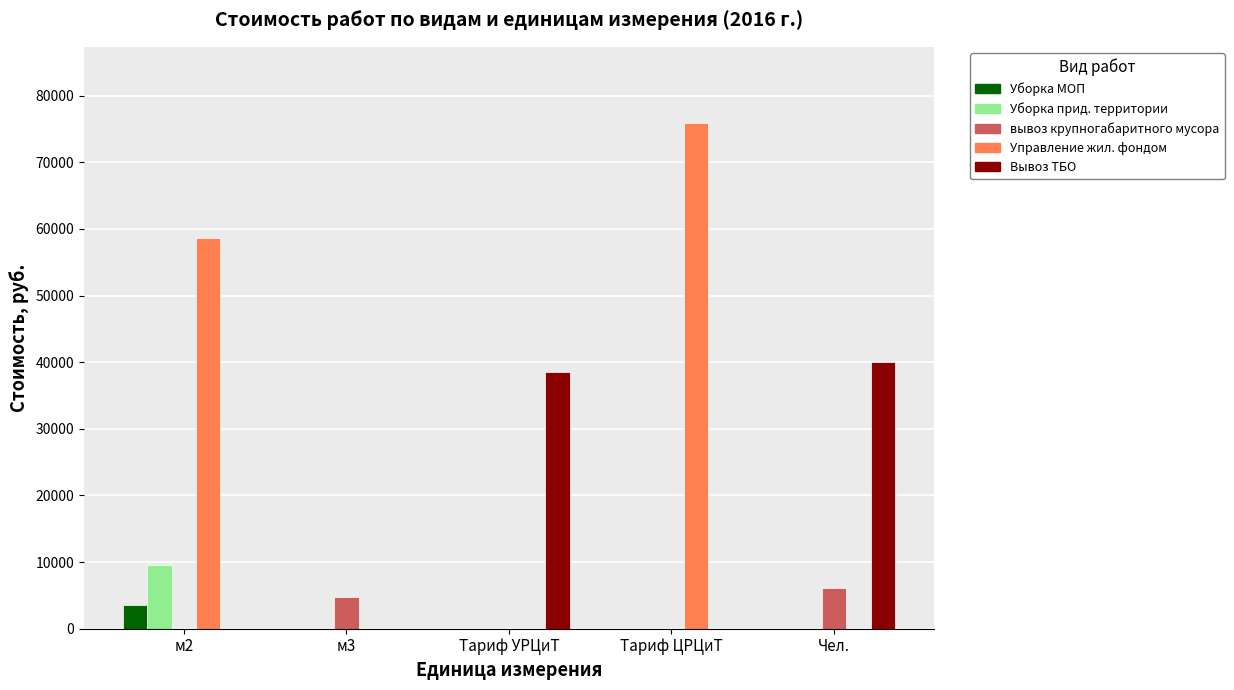

What is the sum of all вывоз крупногабаритного мусора values?

10988.7